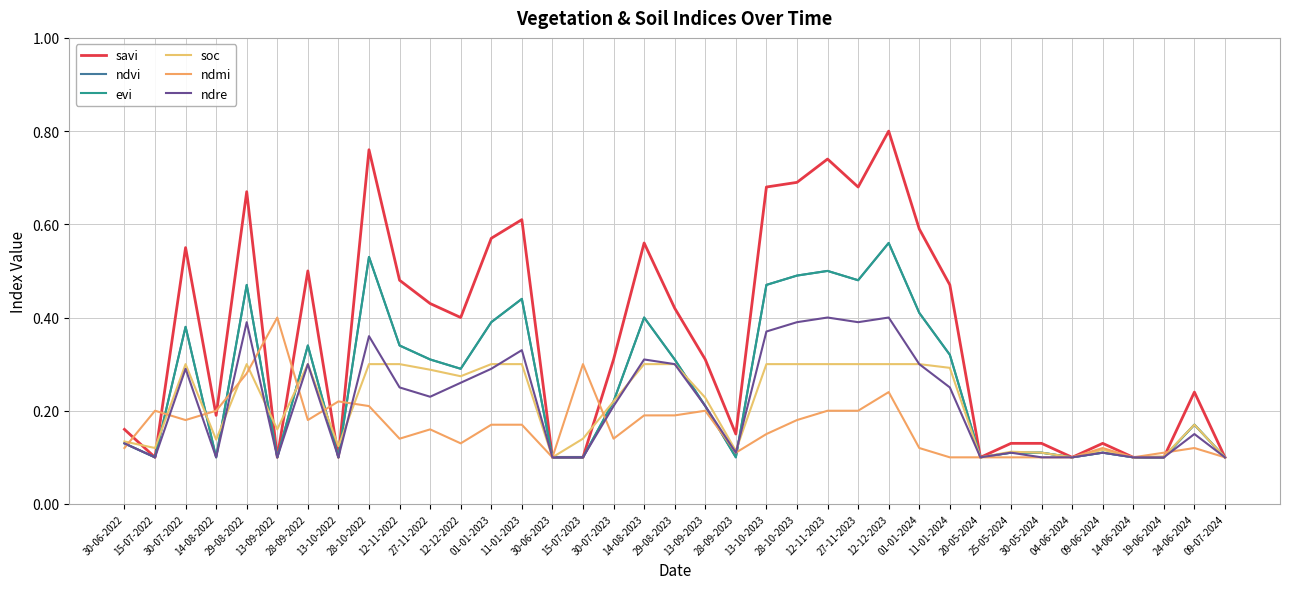

At 28-10-2022, list the series in order from largest to smallest.

savi, ndvi, evi, ndre, soc, ndmi